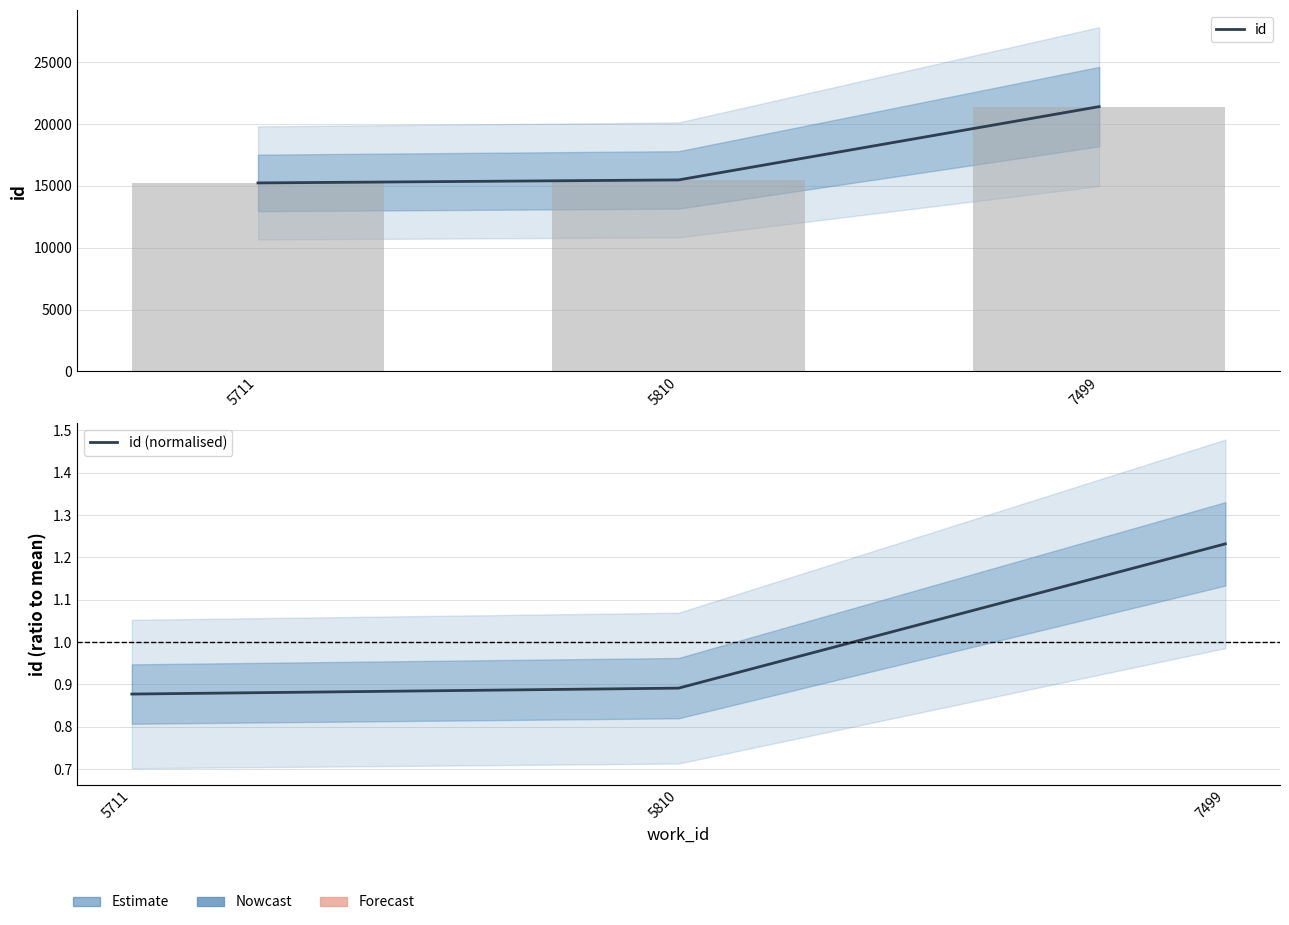

What is the total value across all series at 7499?

21407.2